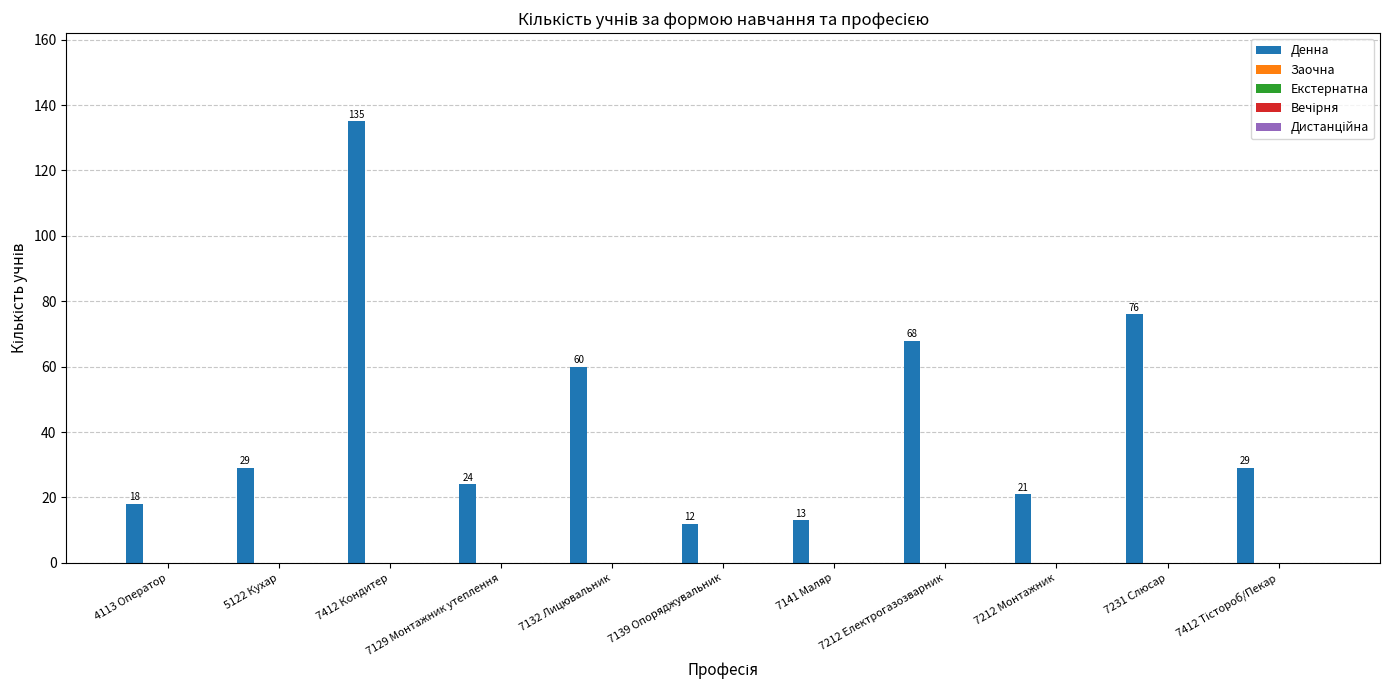

Reading left to right, transcribe all the data shown in this chart.

18	29	135	24	60	12	13	68	21	76	29